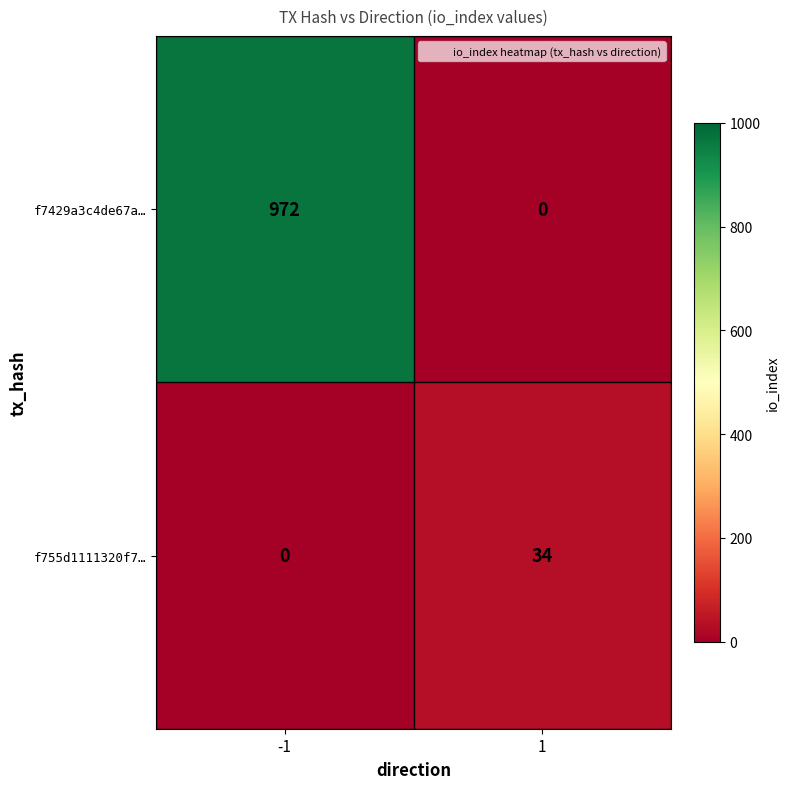

How many data points does each series have?

2